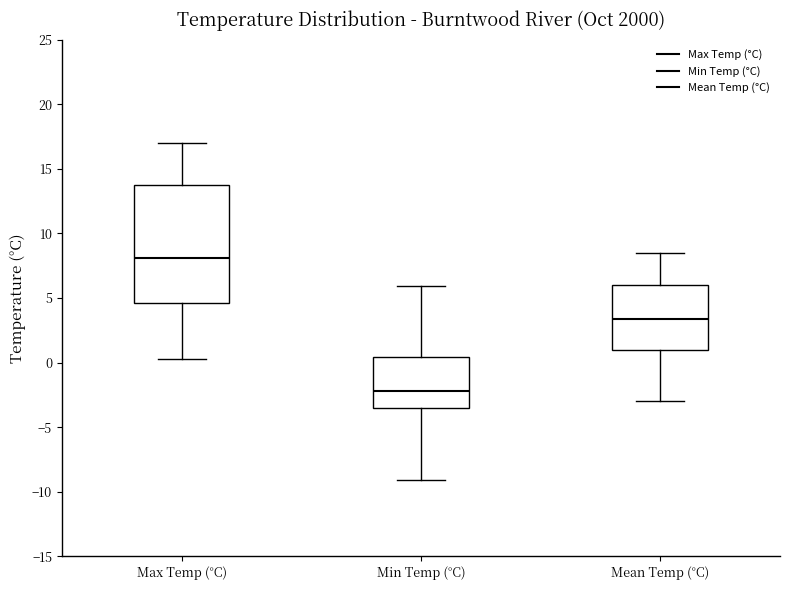

Which box has the lowest median line?

Min Temp (°C)